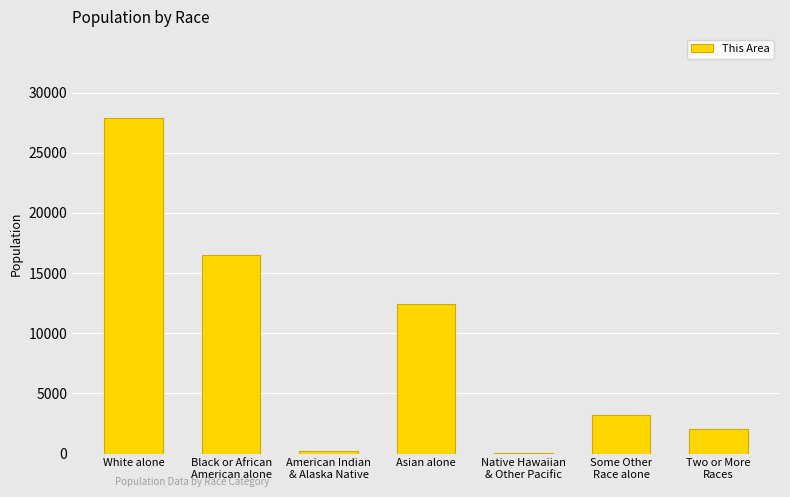

Where does the data first go above 3183?

White alone